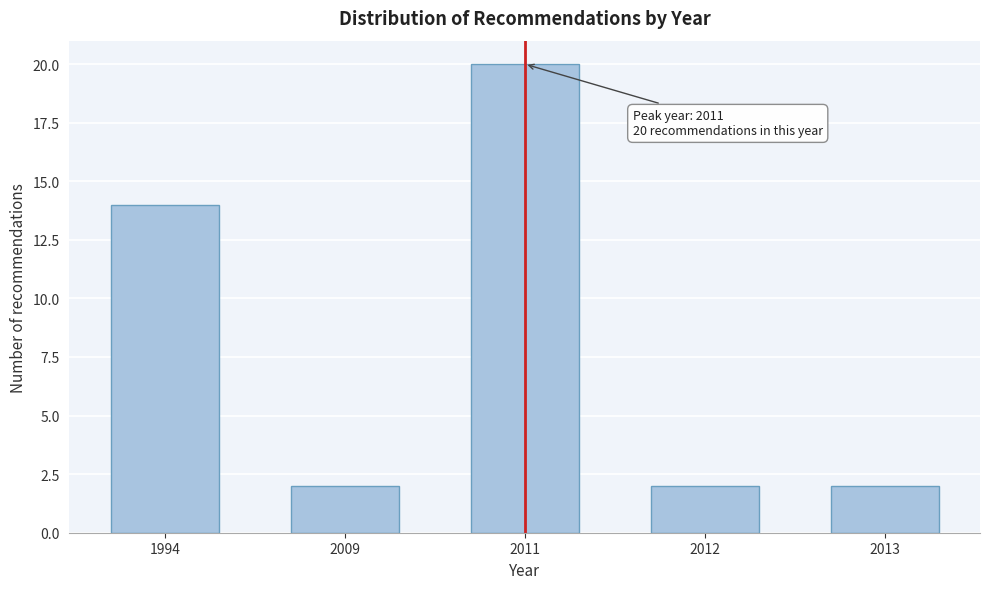

Reading right to left, transcribe all the data shown in this chart.

2013=2	2012=2	2011=20	2009=2	1994=14